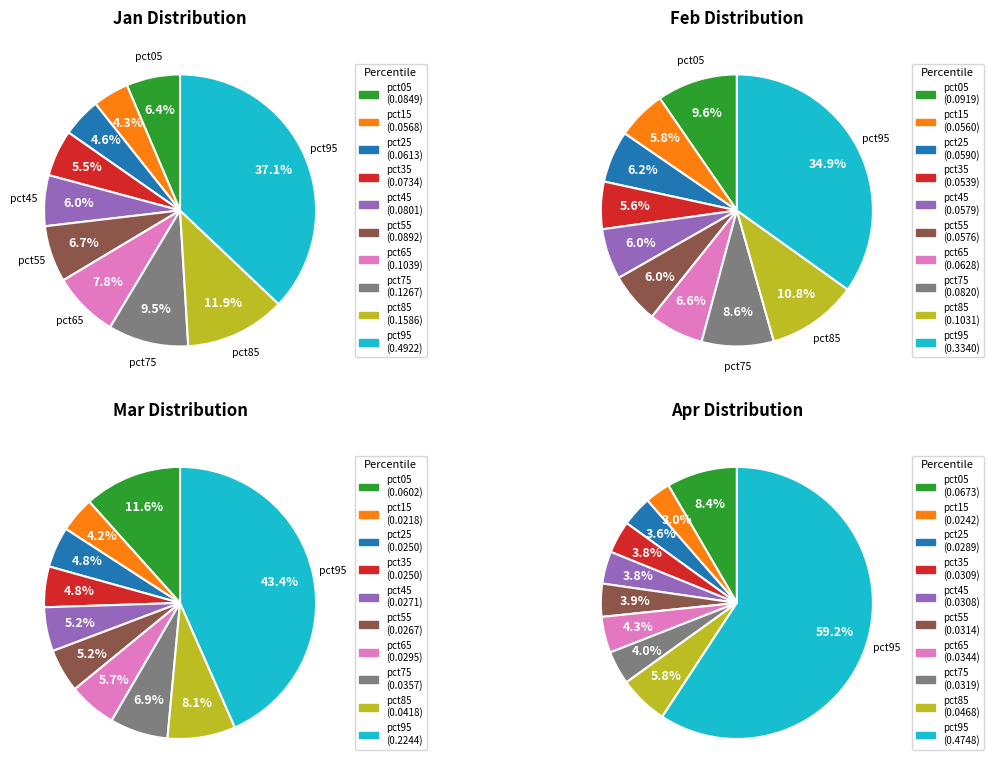

How much of the chart is everything except 9?

62.9%